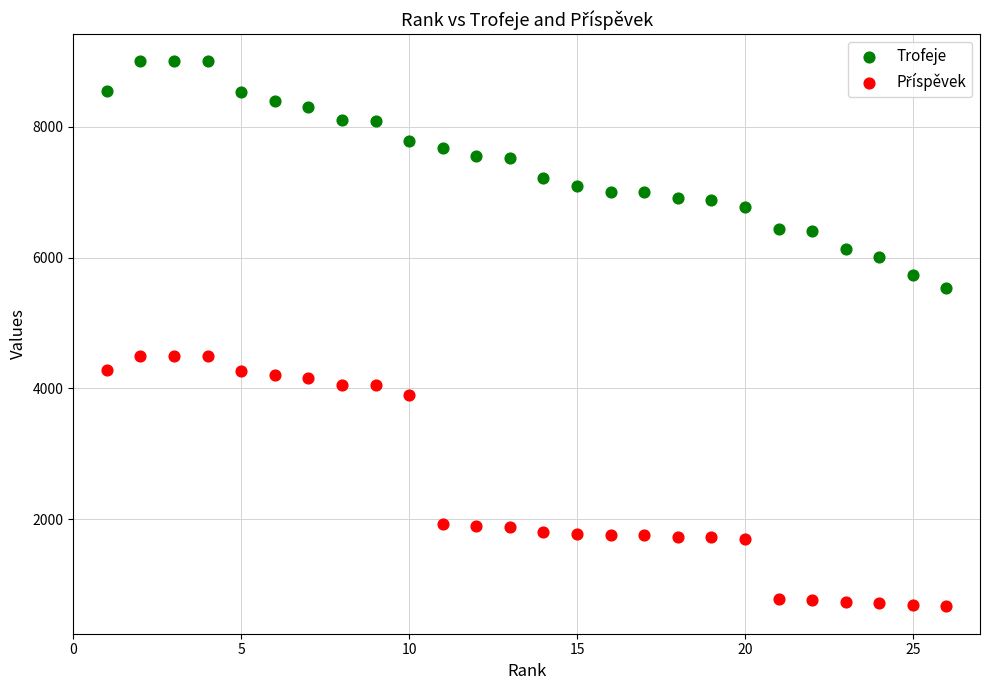

What is the X range (max minus min) for the scatter plot?

25